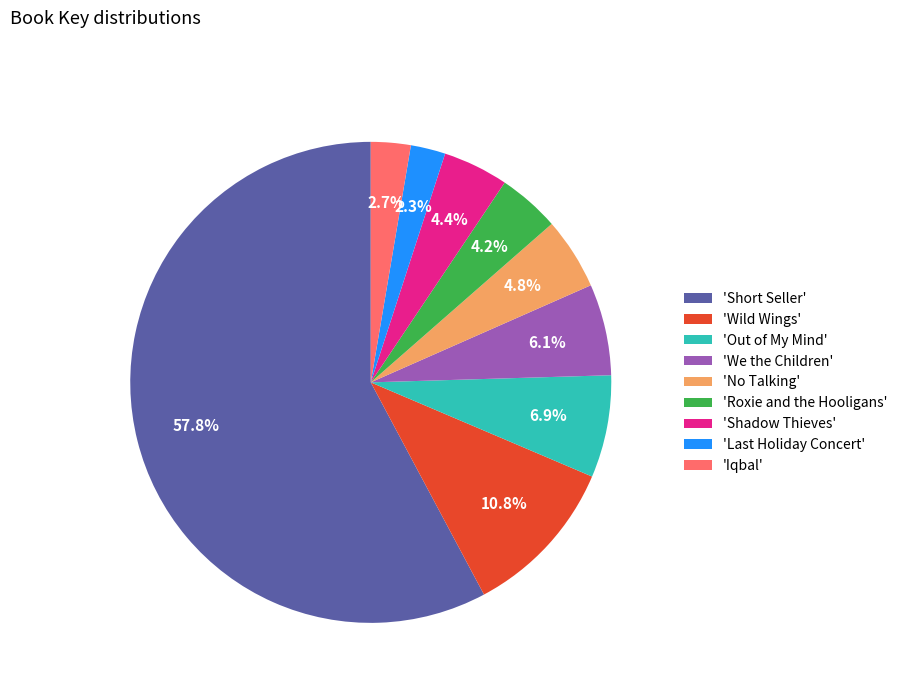

Is there a majority slice in this chart?

Yes